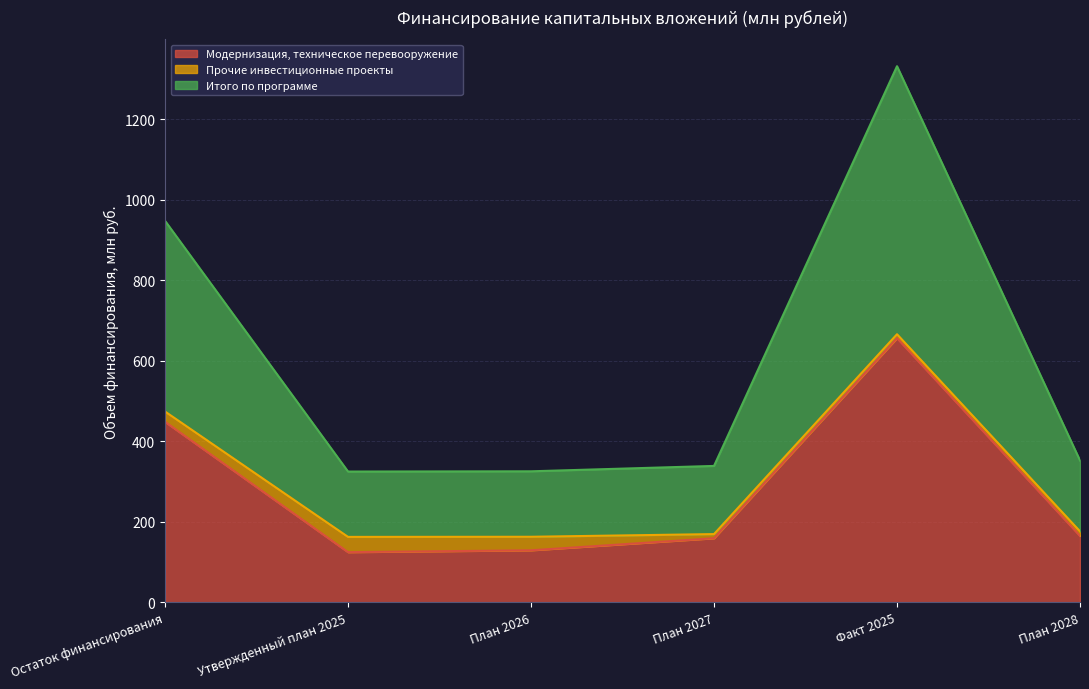

What position from the left is План 2028?

6